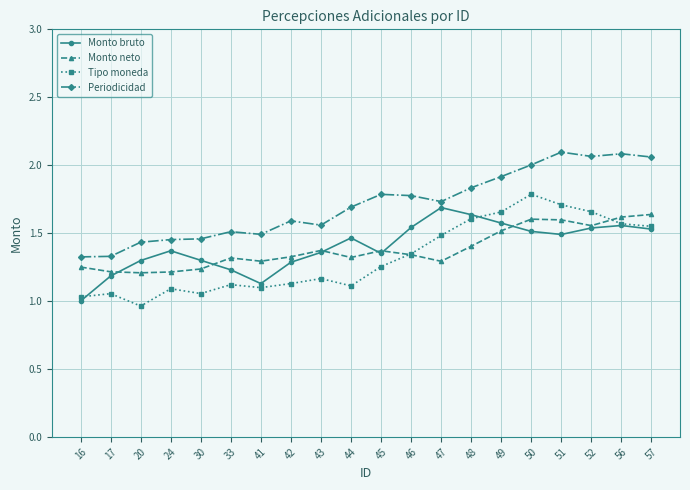

What is the spread (max minus min) of values at 24?

0.4